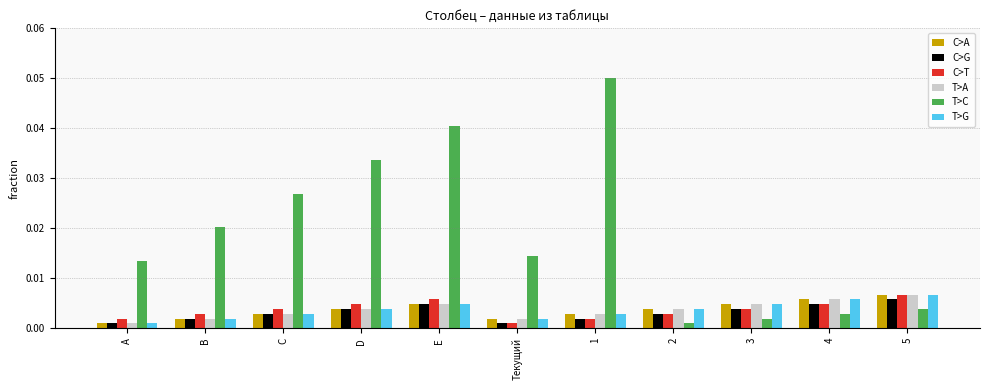

How many bars are there in each group?

6